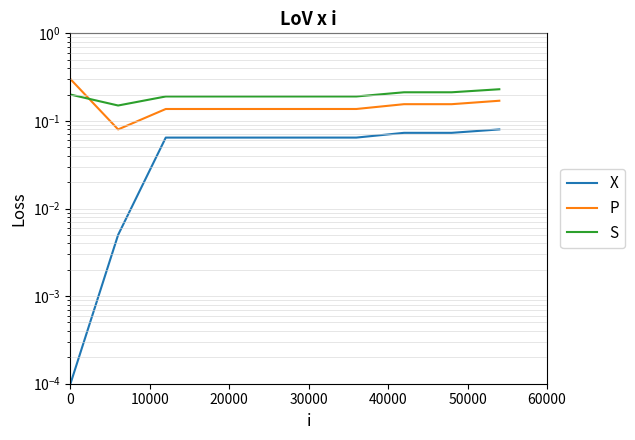

Which series has the largest range (max minus min)?

P